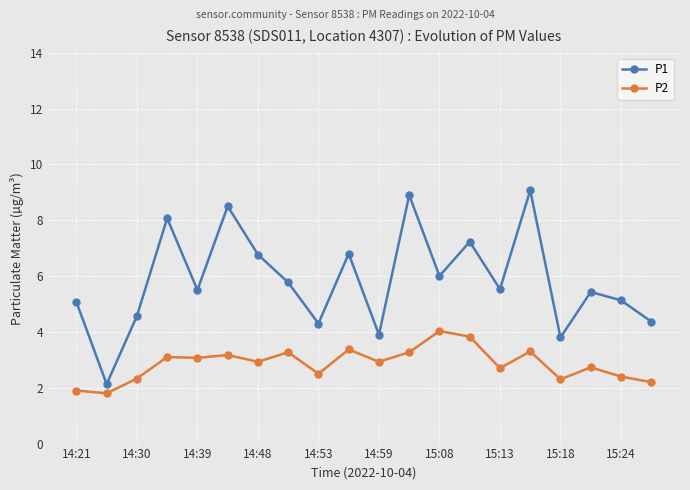

True or false: P1 and P2 intersect in this chart.

False